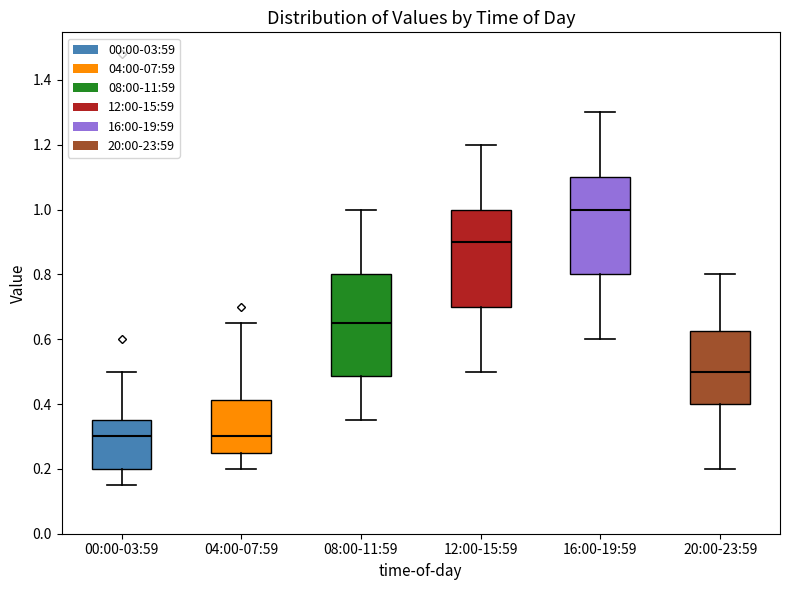

Where does the upper whisker of the box for 16:00-19:59 end on the y-axis? The values are not printed on the chart, so give them approximately, as read against the axis.

1.30